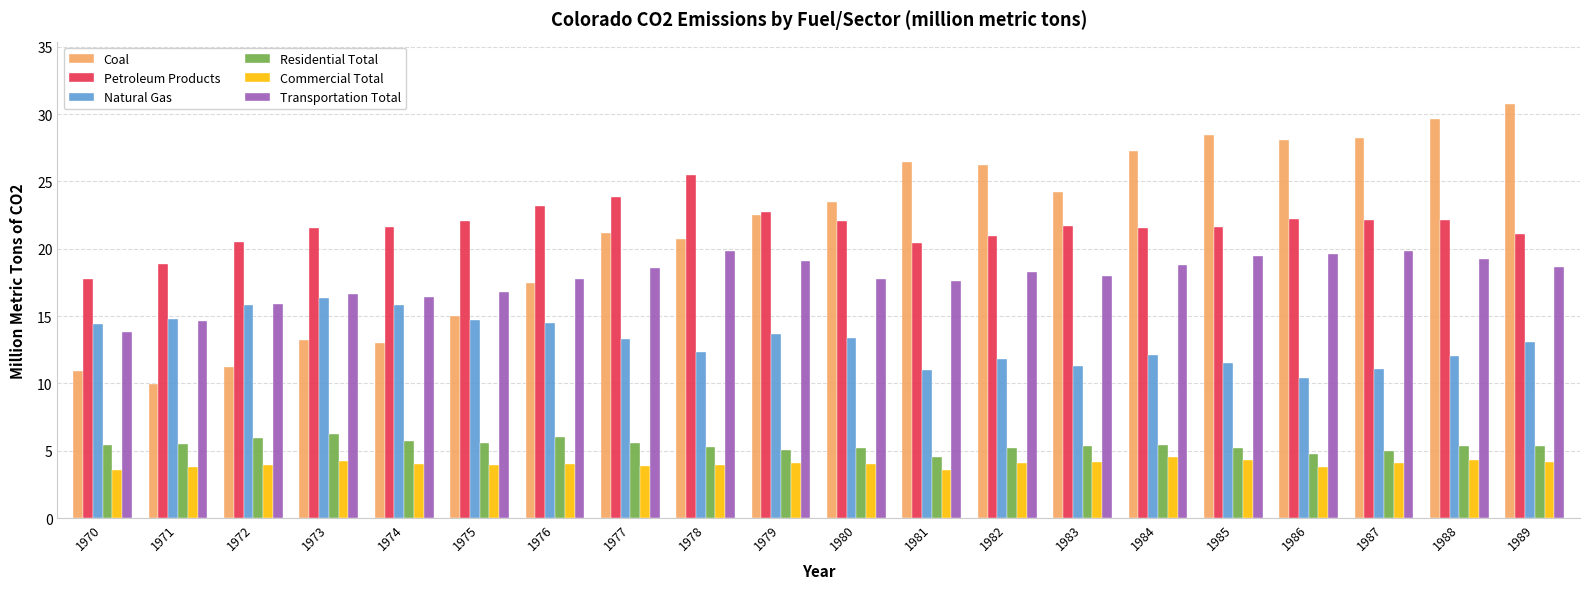

What is the value of the Coal bar at the 11th from the left?

23.4